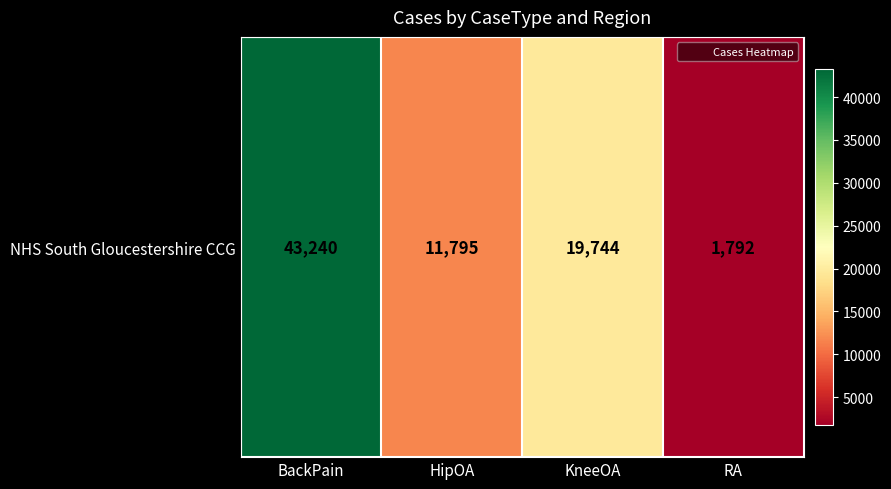

Which label corresponds to the largest value in the chart?

BackPain